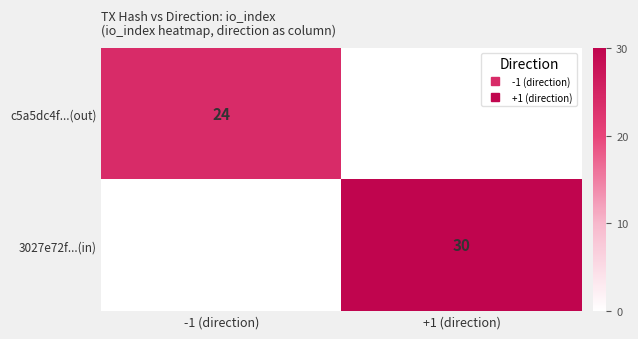

Rank the series by their maximum value, from highest to lowest.

3027e72f...(in), c5a5dc4f...(out)